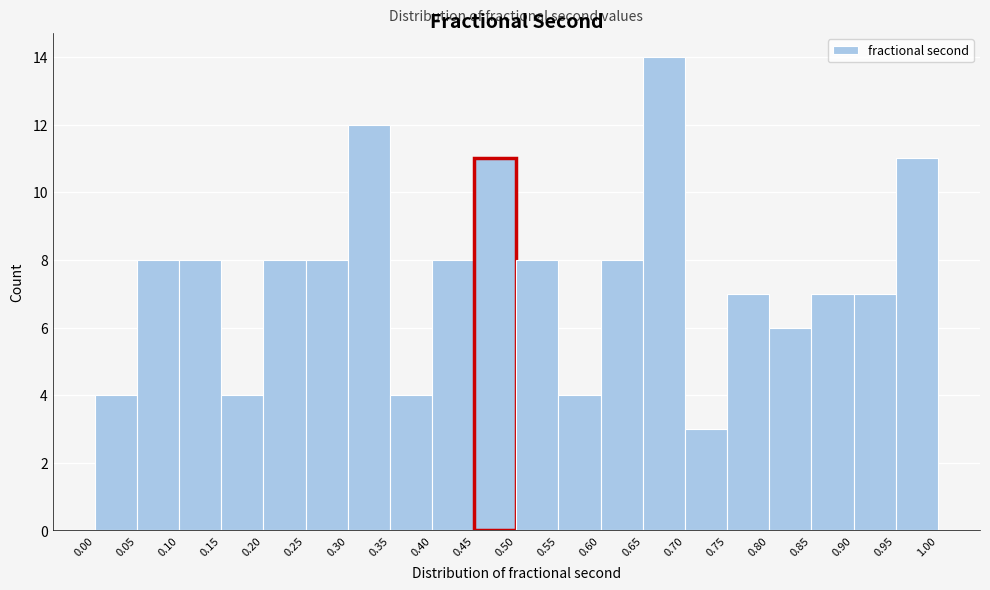

What is the height of the bar covering 0.40 to 0.45 on the x-axis? The values are not printed on the chart, so give them approximately, as read against the axis.

8